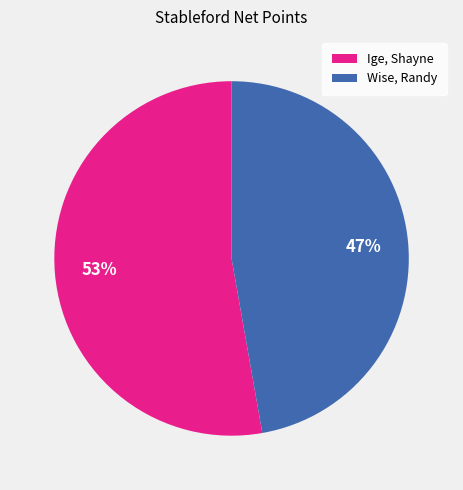

Is Wise, Randy the majority of the pie?

No